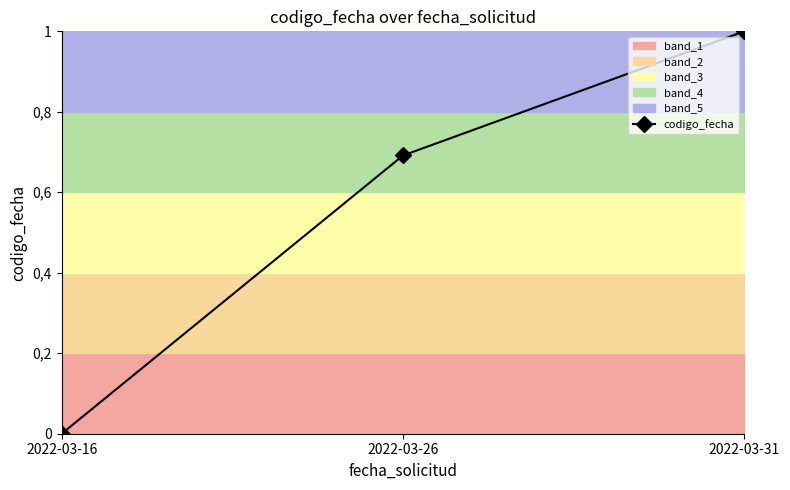

Rank the categories by value from lowest to highest.

2022-03-16, 2022-03-26, 2022-03-31